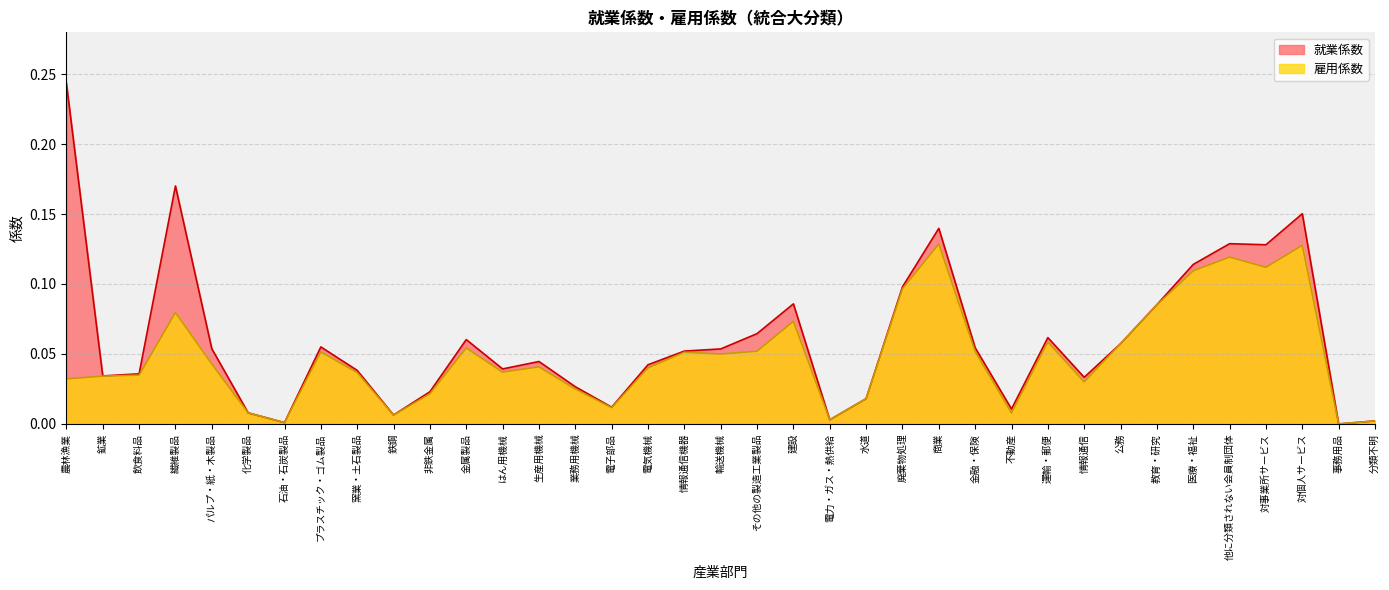

Which series changed the most between プラスチック・ゴム製品 and 不動産?

就業係数